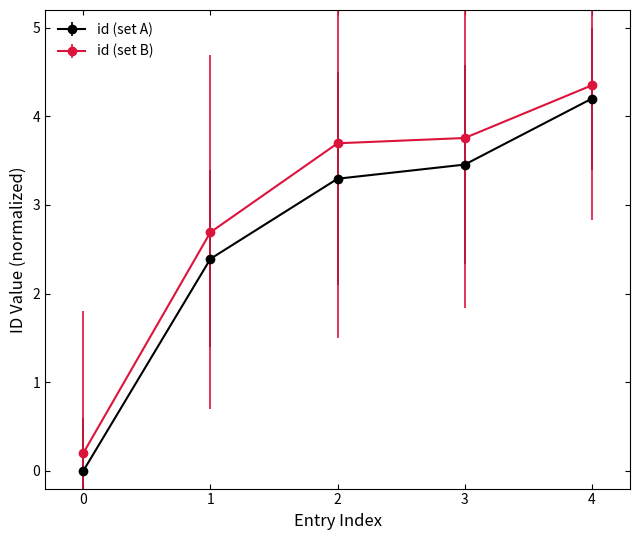

Reading left to right, what are all the values shown in this chart?

id (set A): 0.0	2.4	3.3	3.5	4.2
id (set B): 0.2	2.7	3.7	3.8	4.4